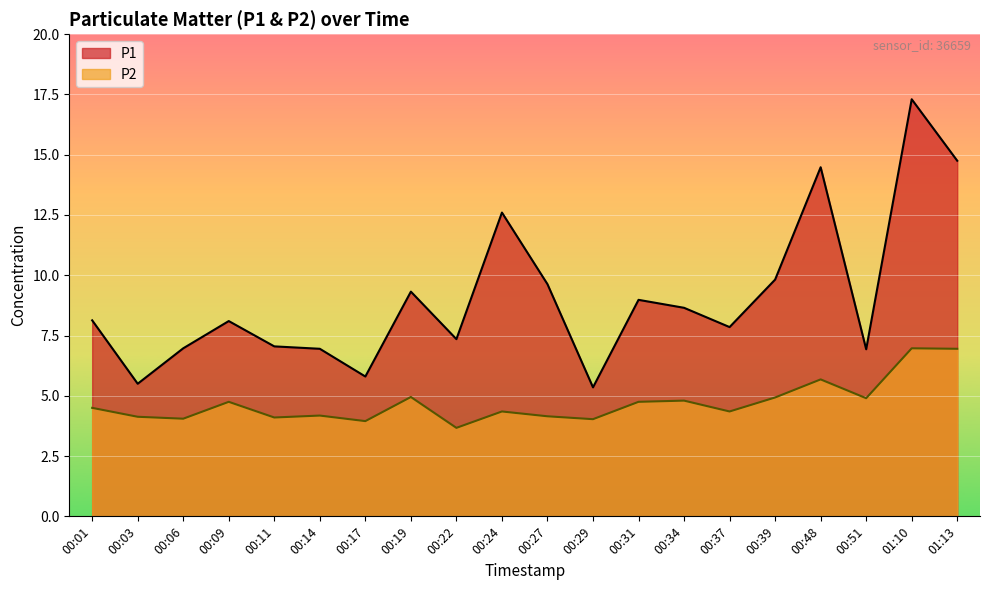

The P1 series shows 3.1 at 00:19. True or false?

False